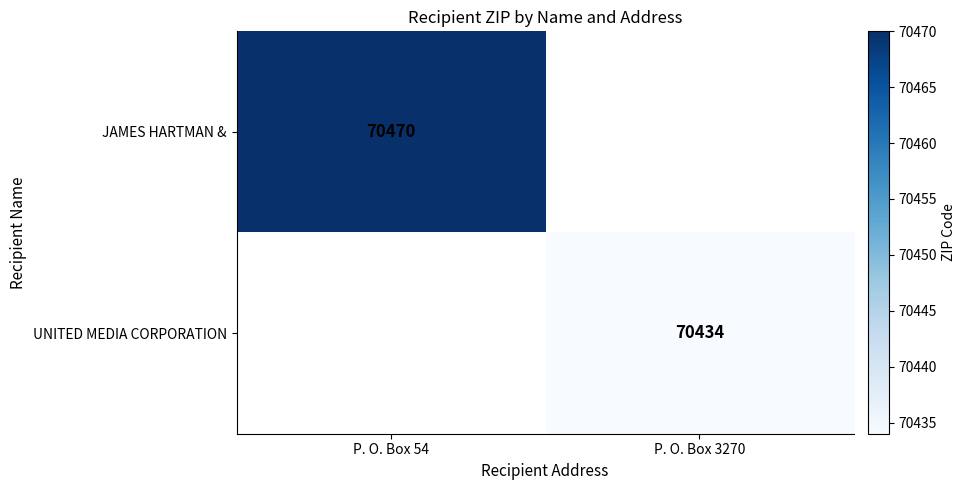

At how many categories does at least one series exceed 70463?

1